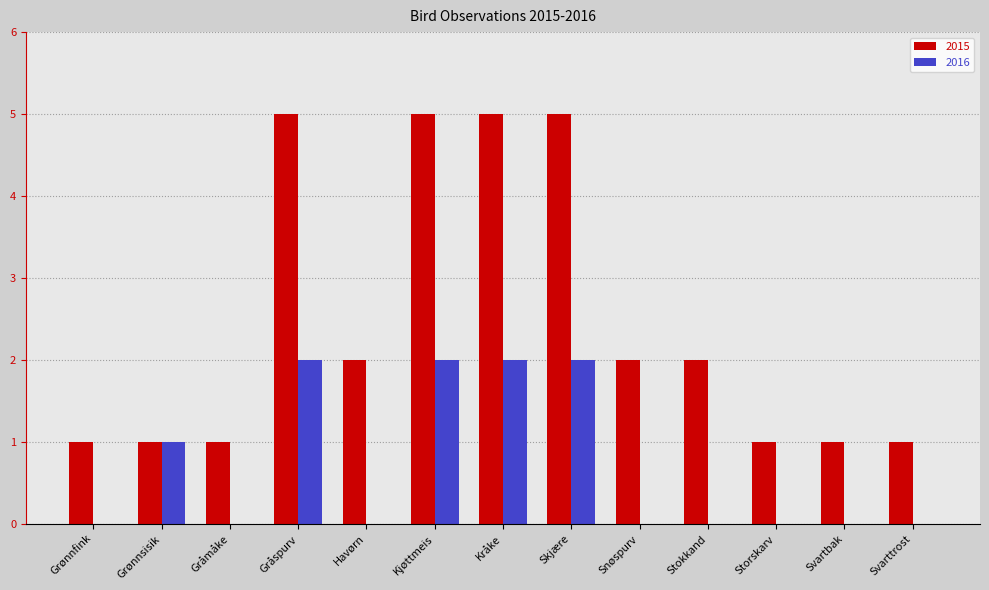

Which series changed the most between Kråke and Snøspurv?

2015